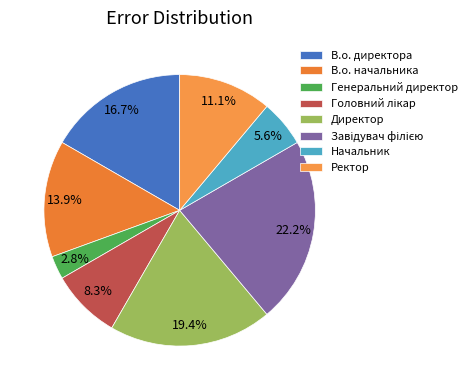

How many slices are in this pie chart?

8